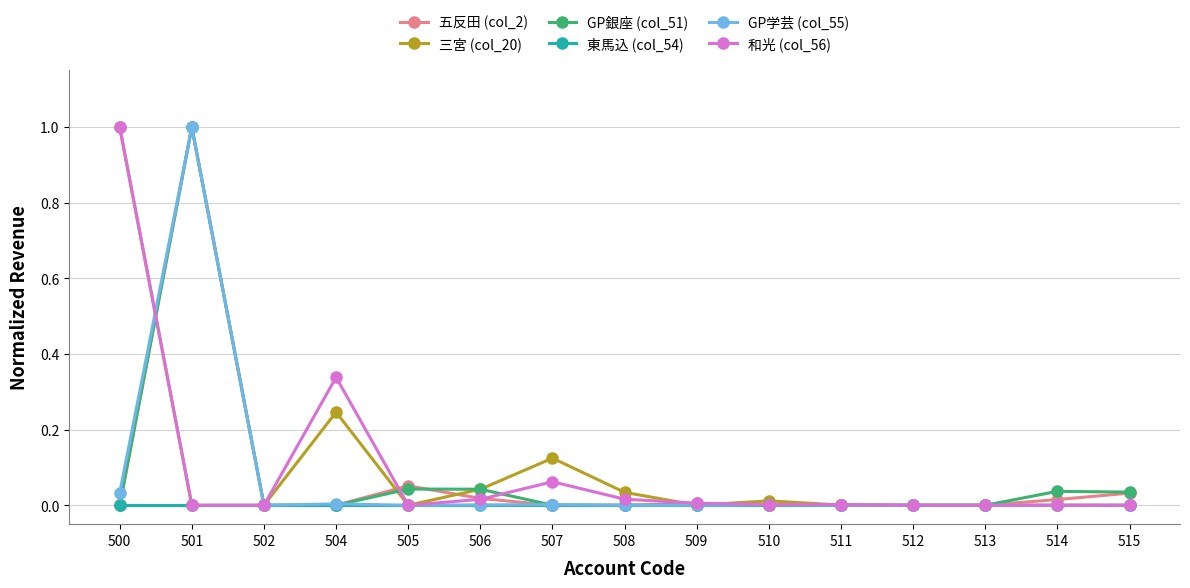

At which category is the sum across all series the highest?

501